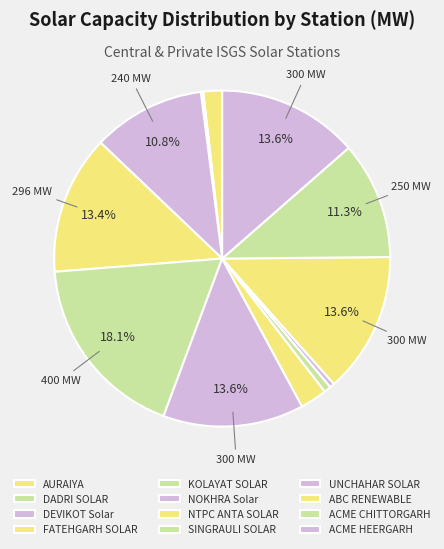

How many segments does this pie chart have?

12